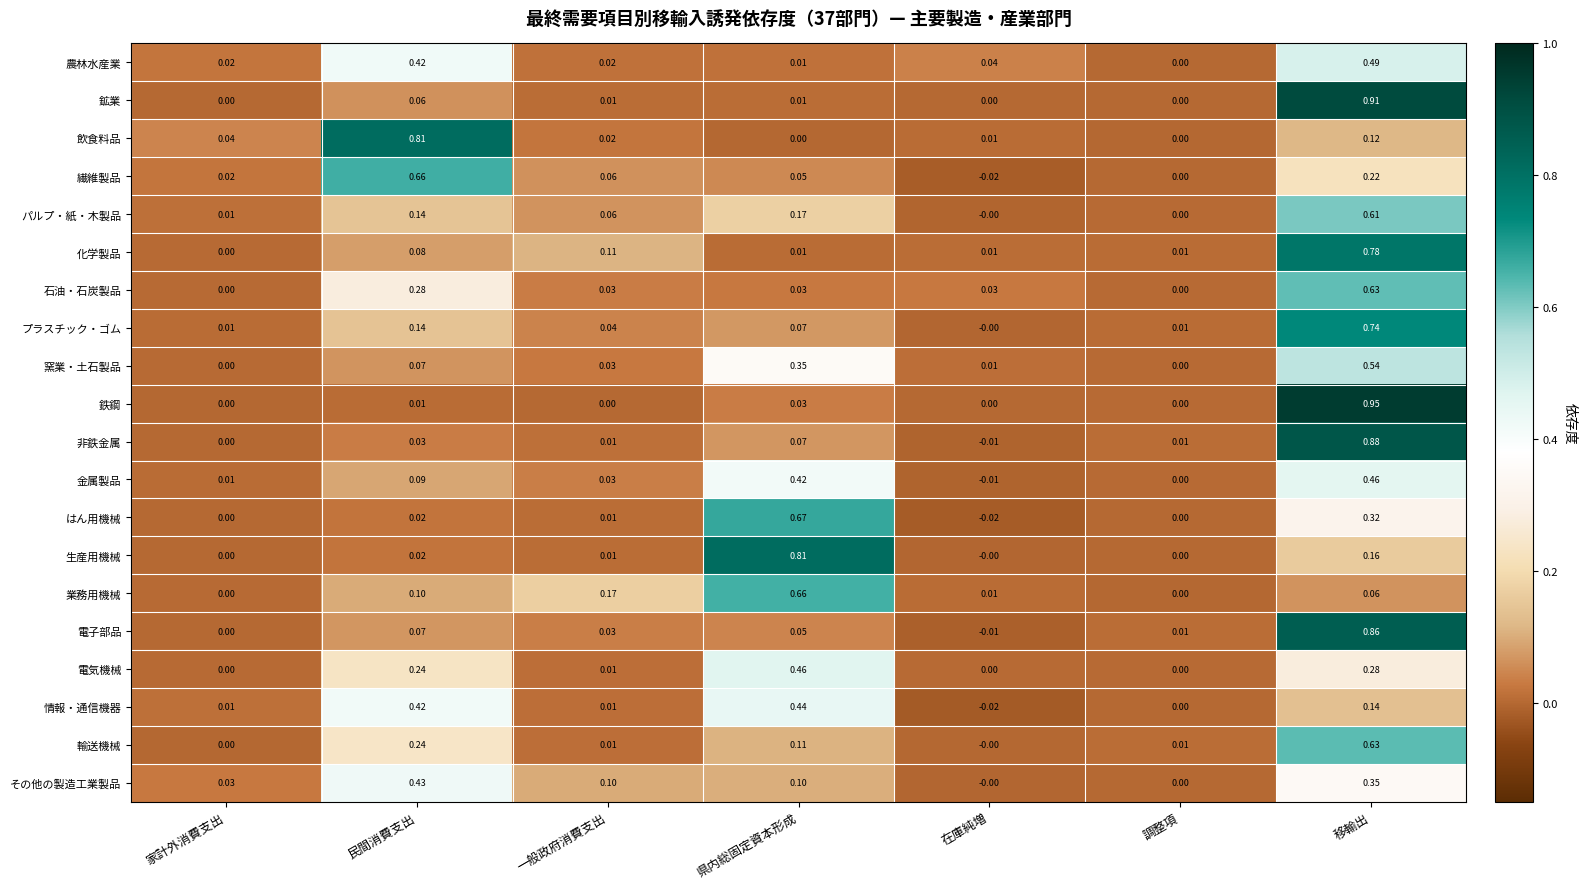

At which category is the sum across all series the highest?

移輸出